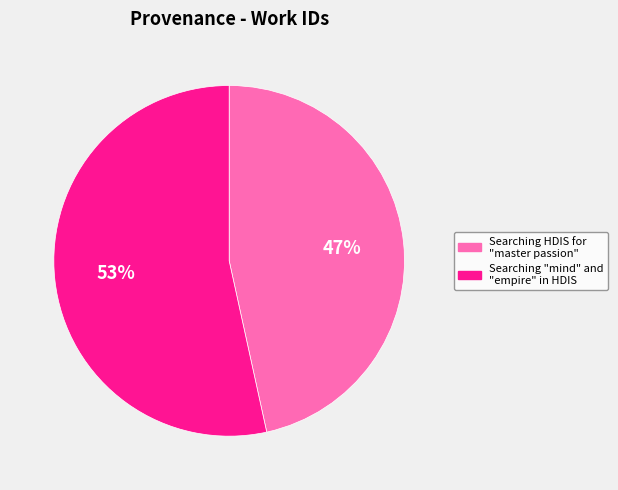

To the nearest percent, what is the combined percentage of Searching HDIS for "master passion" and Searching "mind" and "empire" in HDIS?

100%